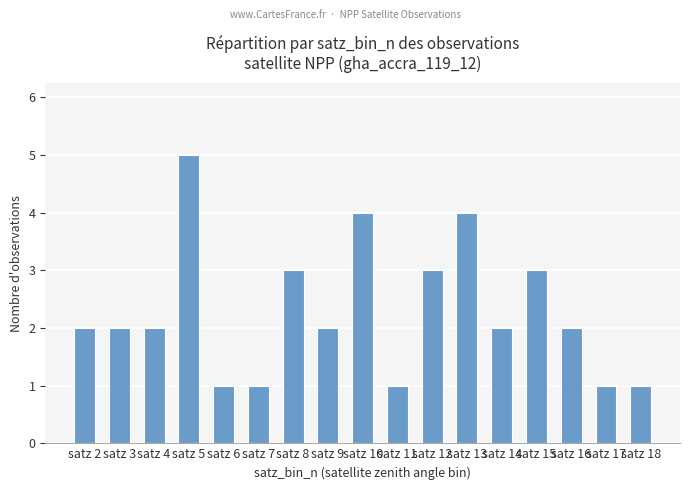

Which has a higher value, satz 12 or satz 18?

satz 12